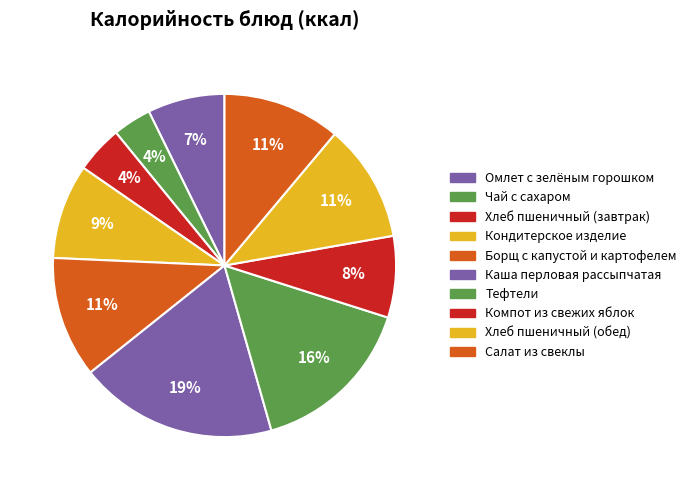

To the nearest percent, what is the average slice percentage?

10%